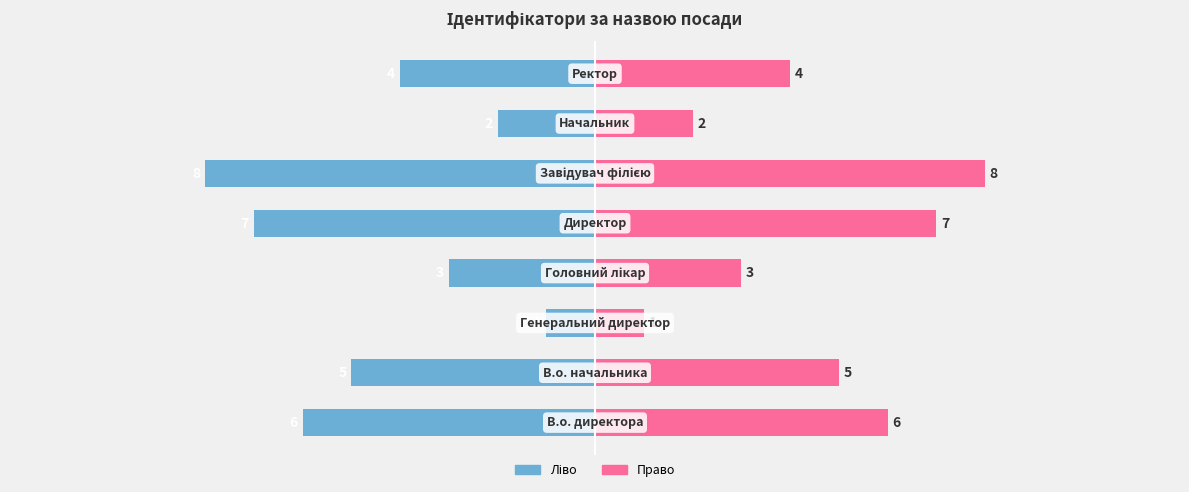

How many bars are there in total?

16